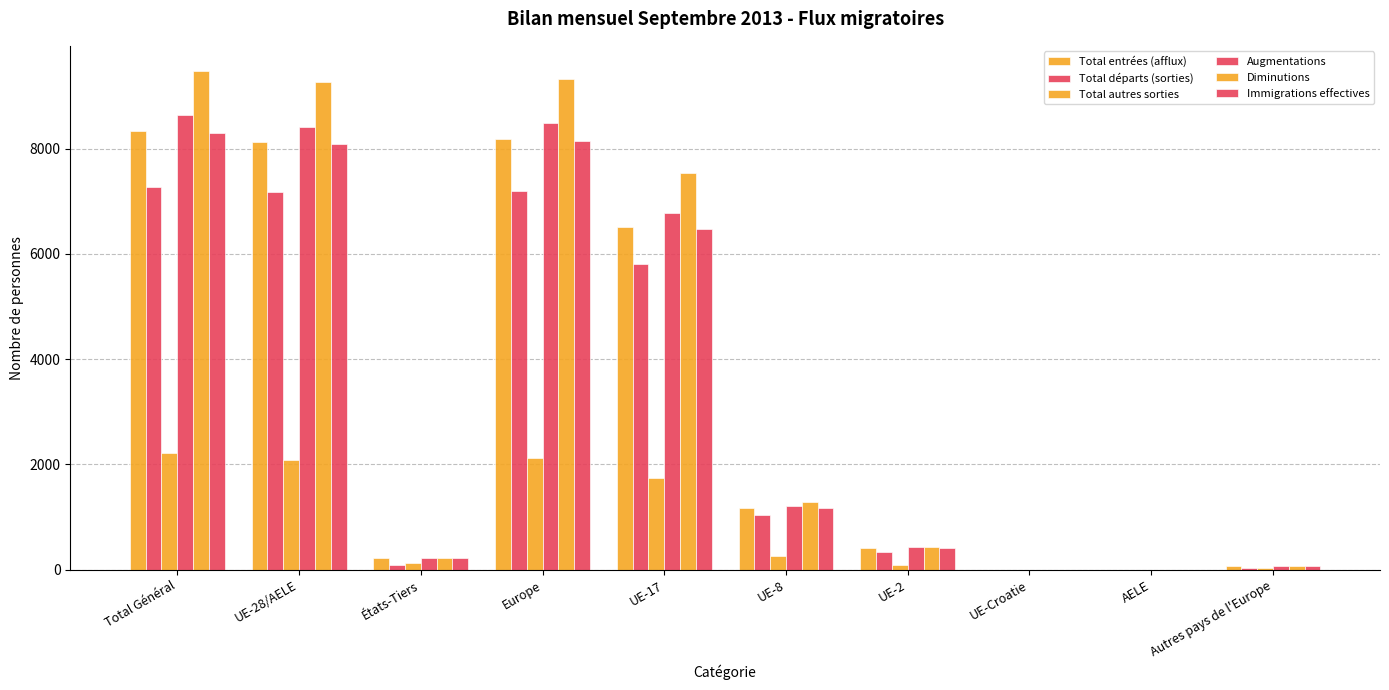

What position from the left is UE-8?

6